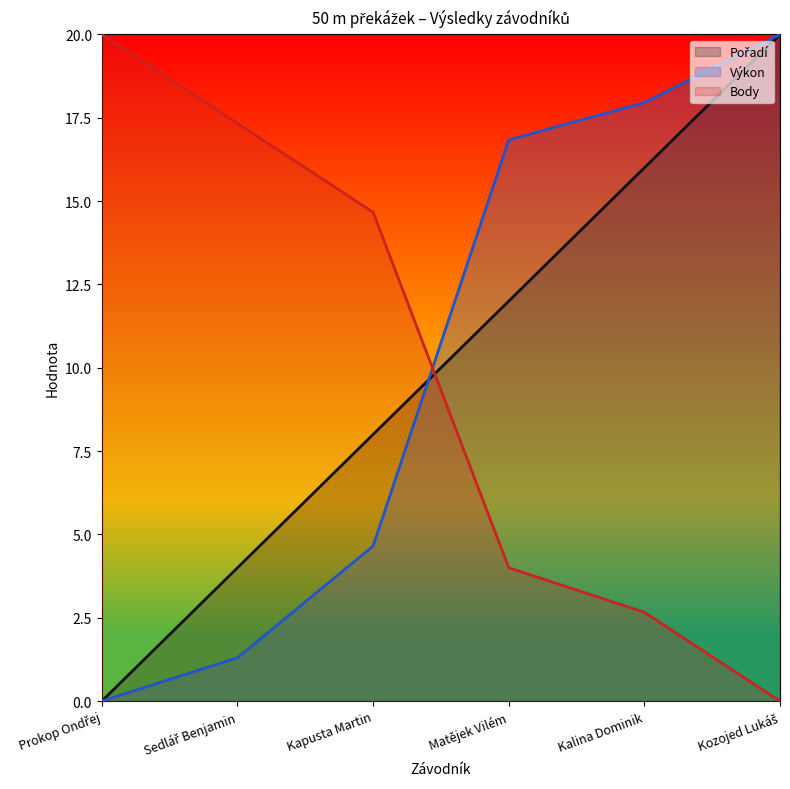

What is the label of the 5th point from the left?

Kalina Dominik